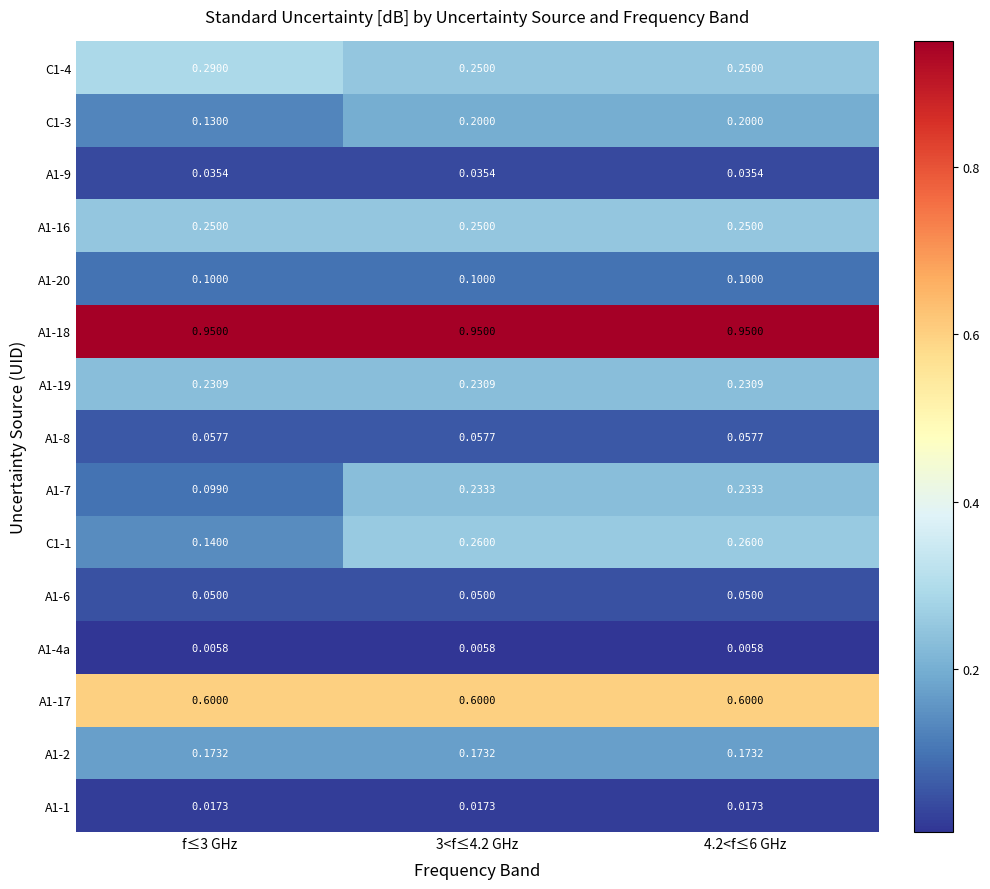

Is the value of A1-17 at 4.2<f≤6 GHz greater than the value of A1-4a at 3<f≤4.2 GHz?

Yes